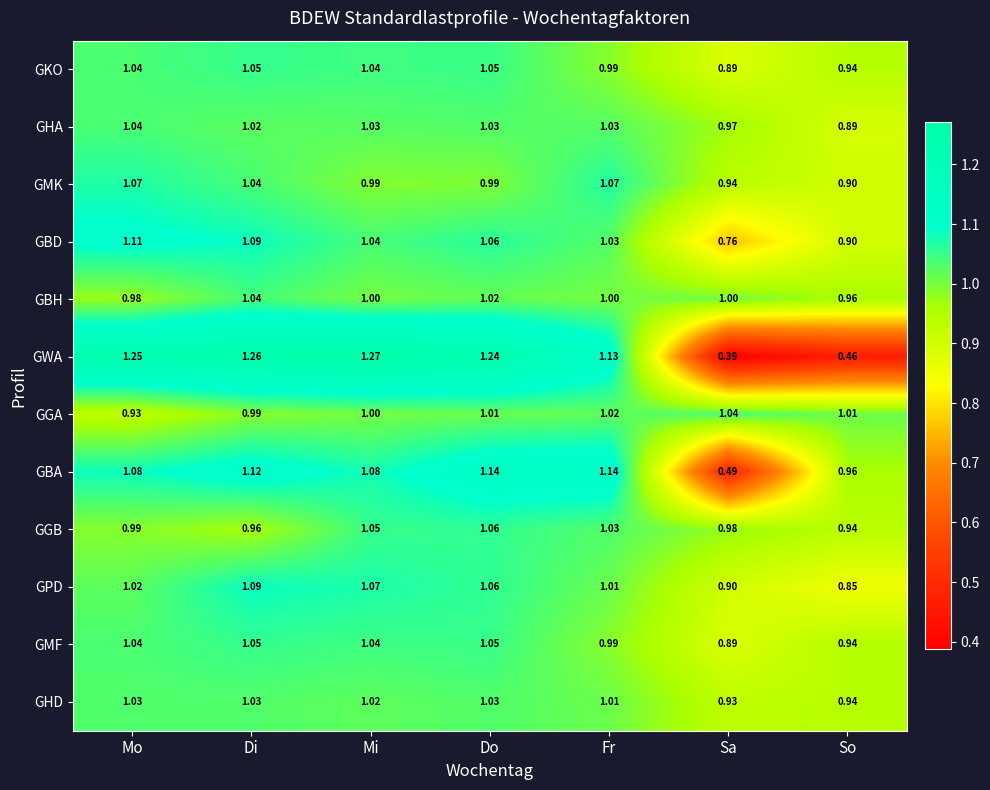

Is the value of GHD at Mo greater than the value of GPD at Di?

No